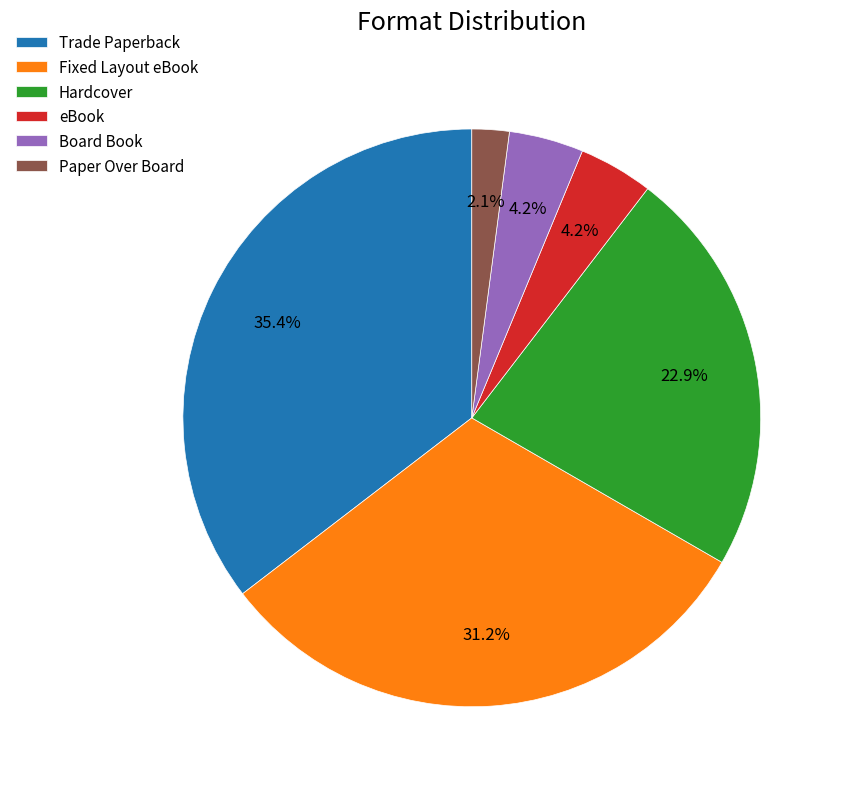

To the nearest percent, what is the difference between the largest and smallest slice percentages?

33%